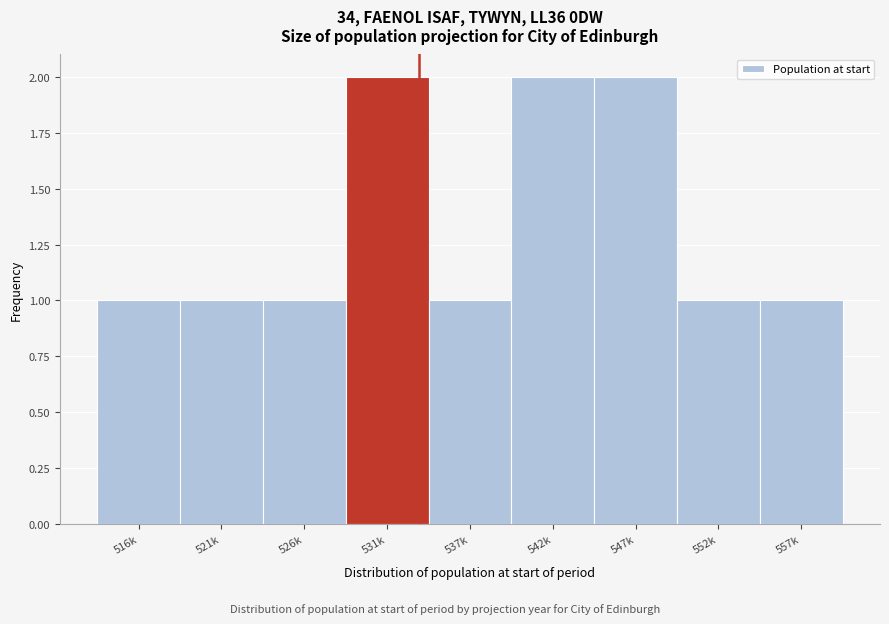

Reading left to right, transcribe all the data shown in this chart.

1	1	1	2	1	2	2	1	1